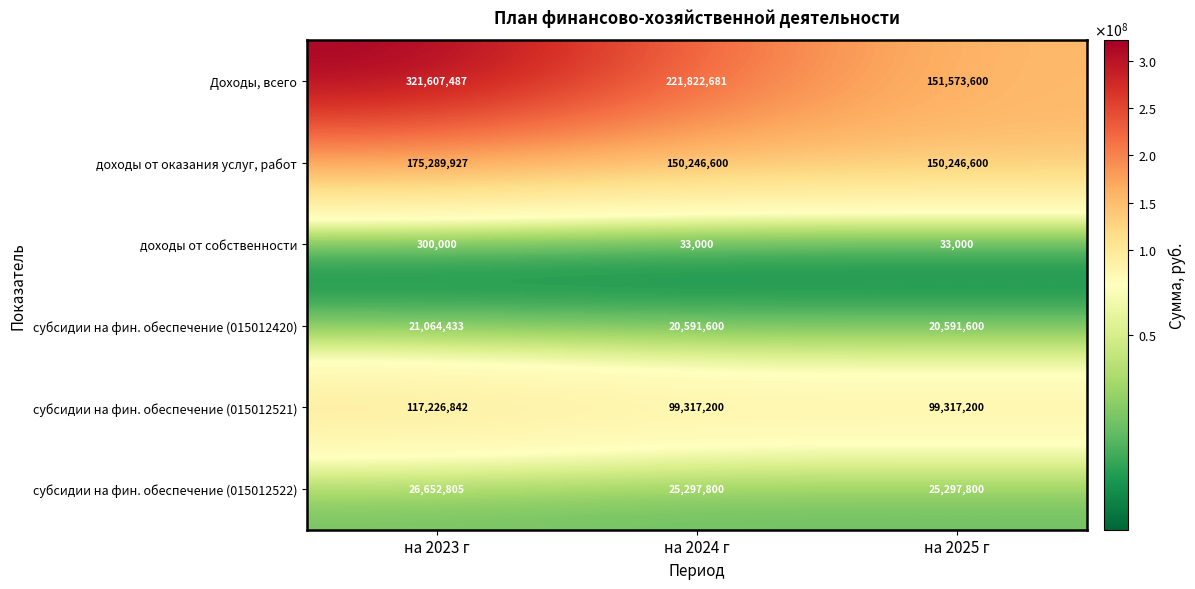

What is the total value across all series at на 2023 г?

662141494